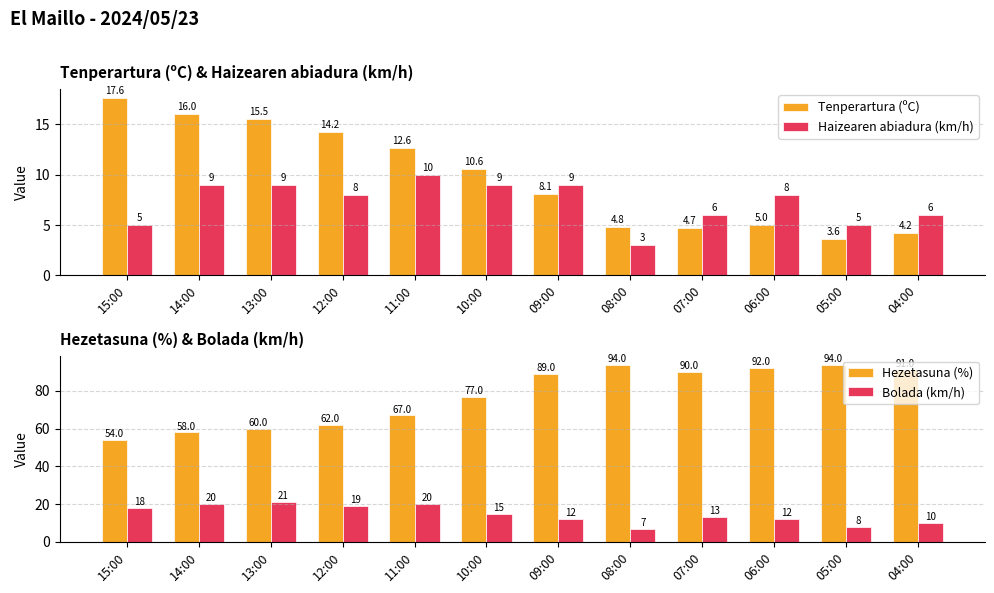

Which category has the lowest value in the Tenperartura (ºC) series?

05:00